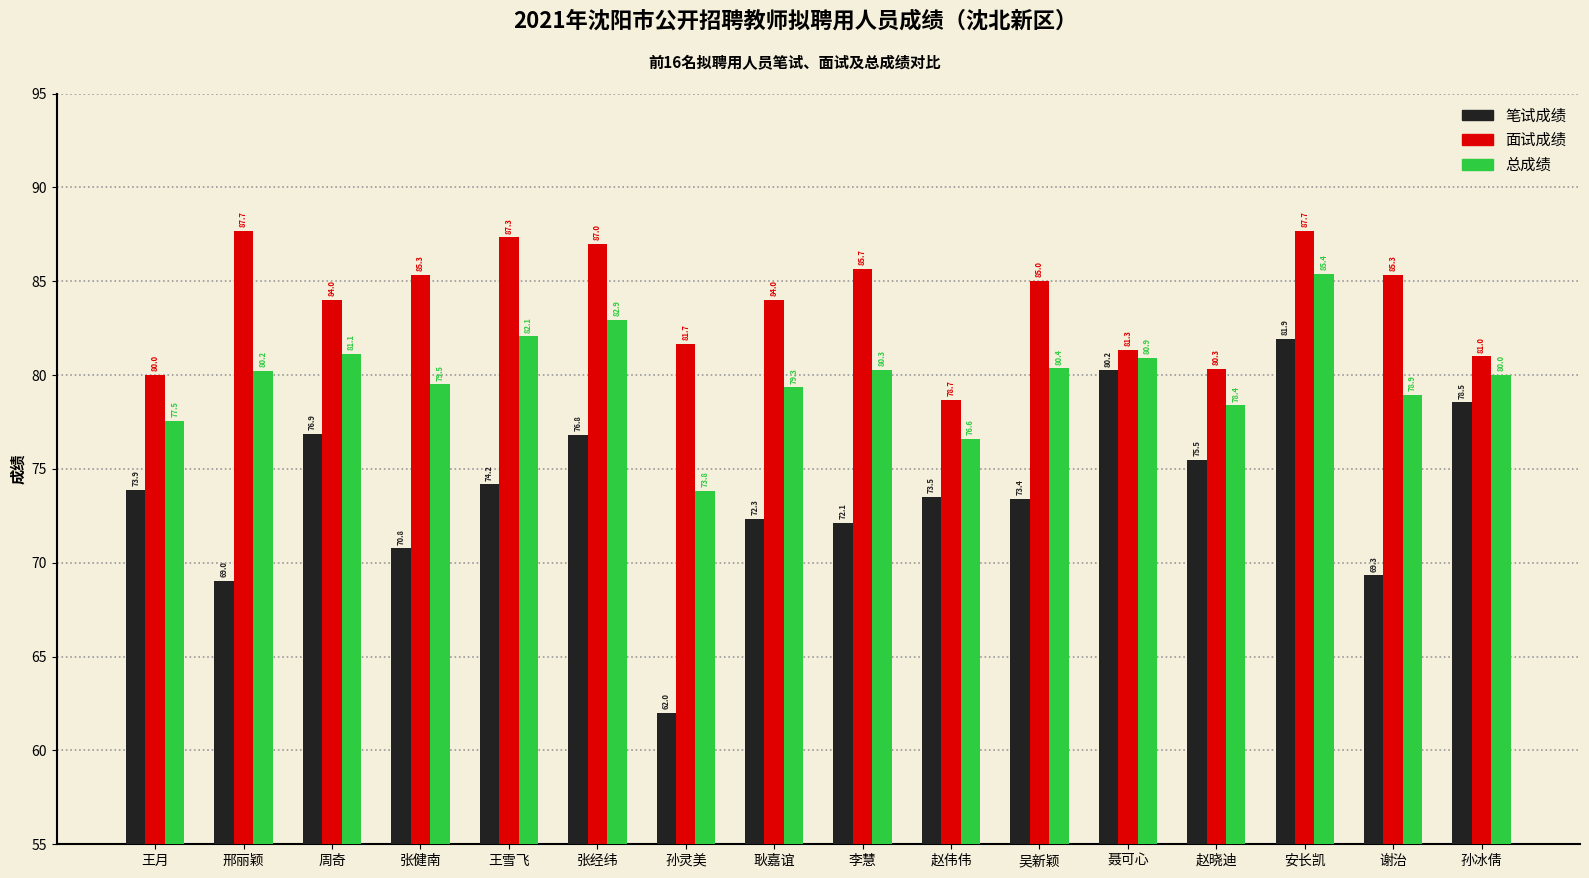

Which category has the lowest value in the 面试成绩 series?

赵伟伟